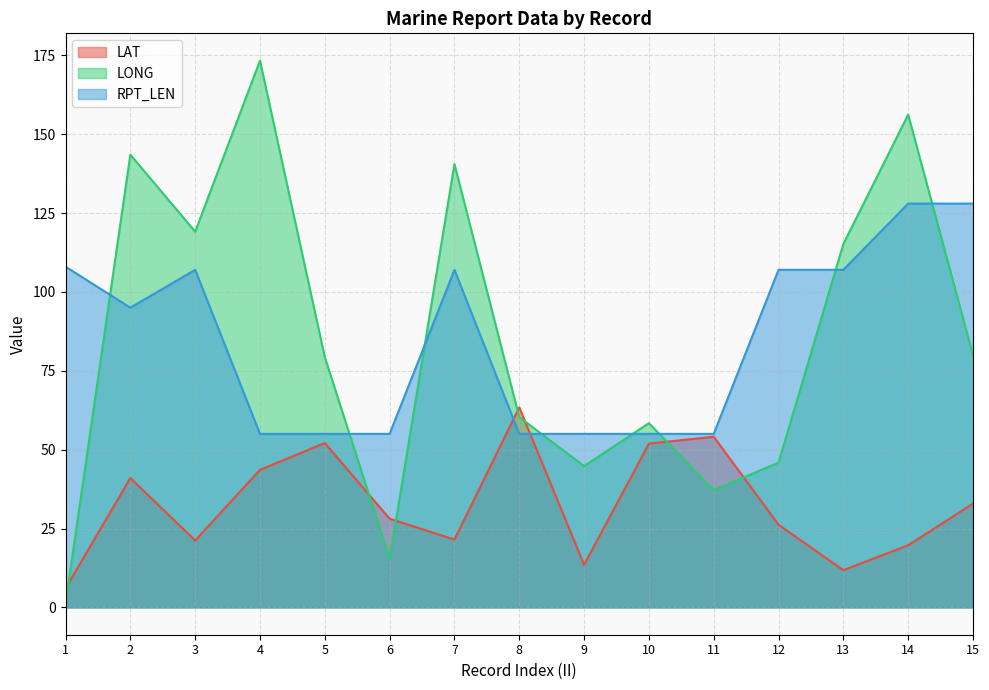

After their last crossing, which series has the higher values: RPT_LEN or LAT?

RPT_LEN